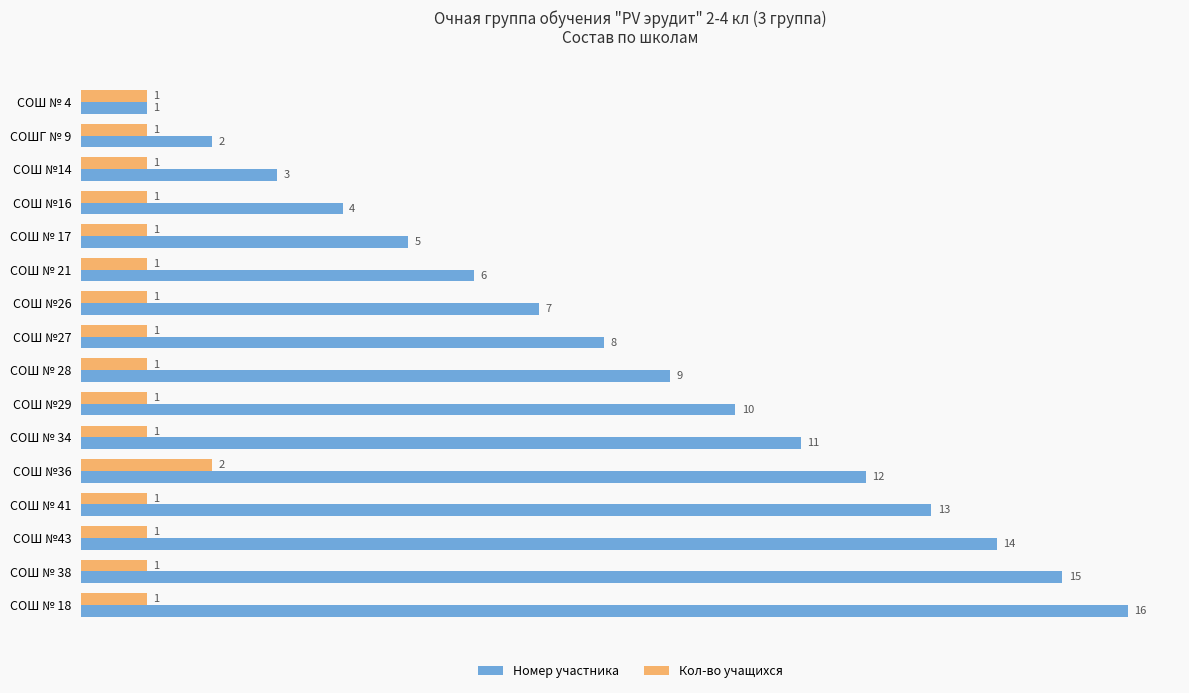

Rank the categories by Номер участника value from lowest to highest.

СОШ № 4, СОШГ № 9, СОШ №14, СОШ №16, СОШ № 17, СОШ № 21, СОШ №26, СОШ №27, СОШ № 28, СОШ №29, СОШ № 34, СОШ №36, СОШ № 41, СОШ №43, СОШ № 38, СОШ № 18